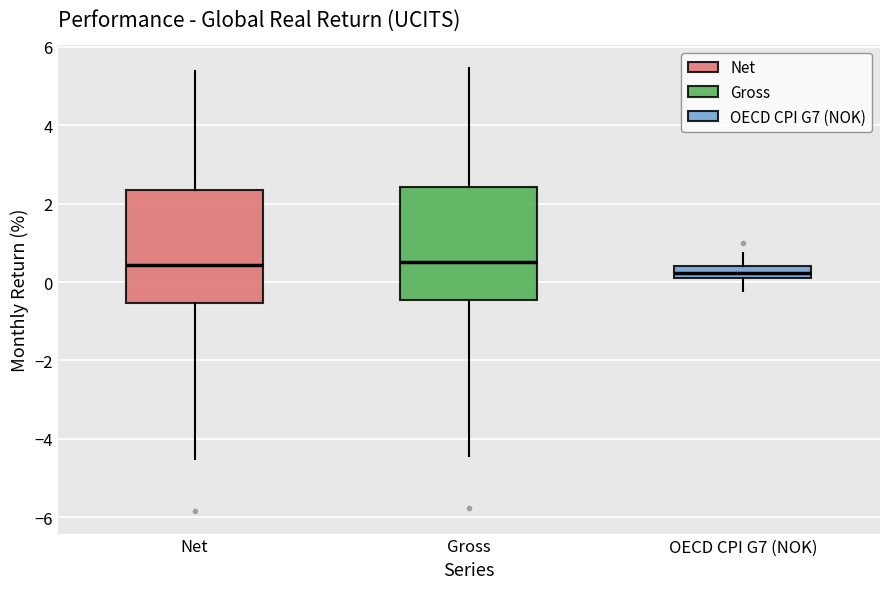

Reading left to right, transcribe this box plot: for each box, give where its median line is, the range the box spans, and where its two whiskers end, as read against the y-axis. The values are not printed on the chart, so give them approximately, as read against the axis.

Net: median 0.4, box -0.6 to 2.4, whiskers -4.6 to 5.4
Gross: median 0.6, box -0.4 to 2.4, whiskers -4.4 to 5.4
OECD CPI G7 (NOK): median 0.2 (inside the box), box 0.2 to 0.4, whiskers -0.2 to 0.8